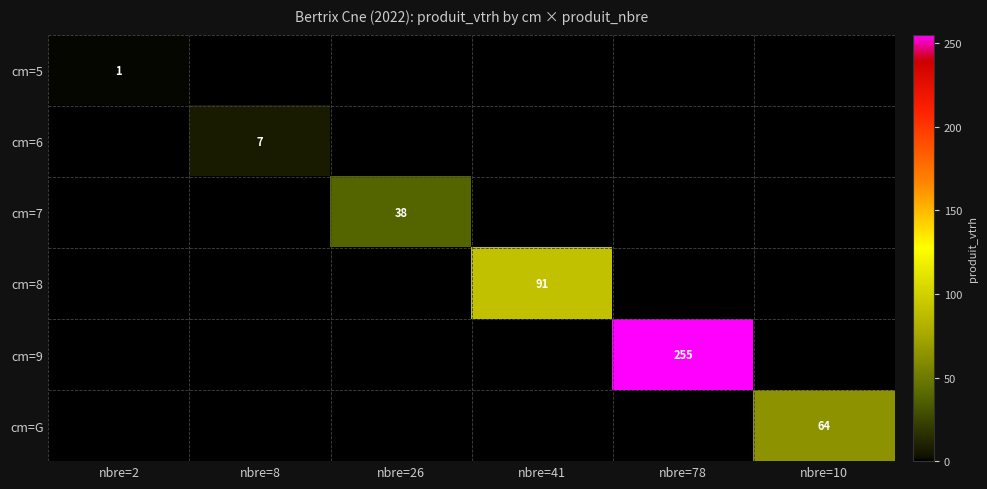

Is it true that cm=G equals 64 at nbre=10?

True